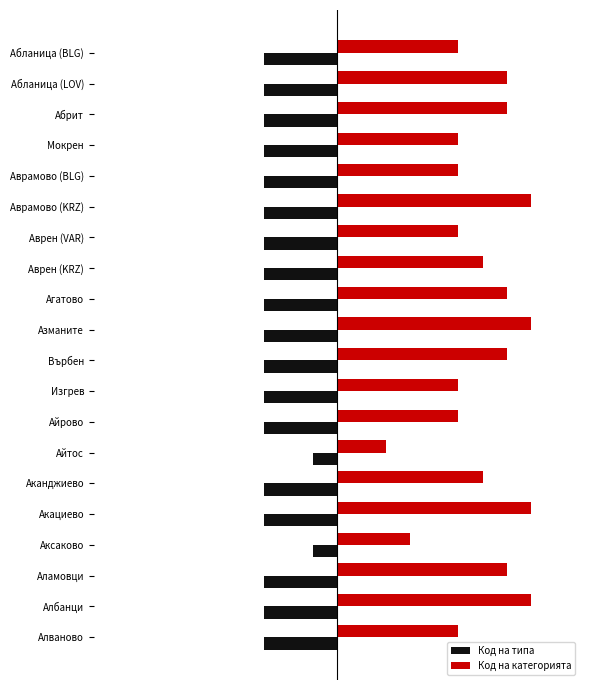

What are all the series names shown in the legend?

Код на типа, Код на категорията